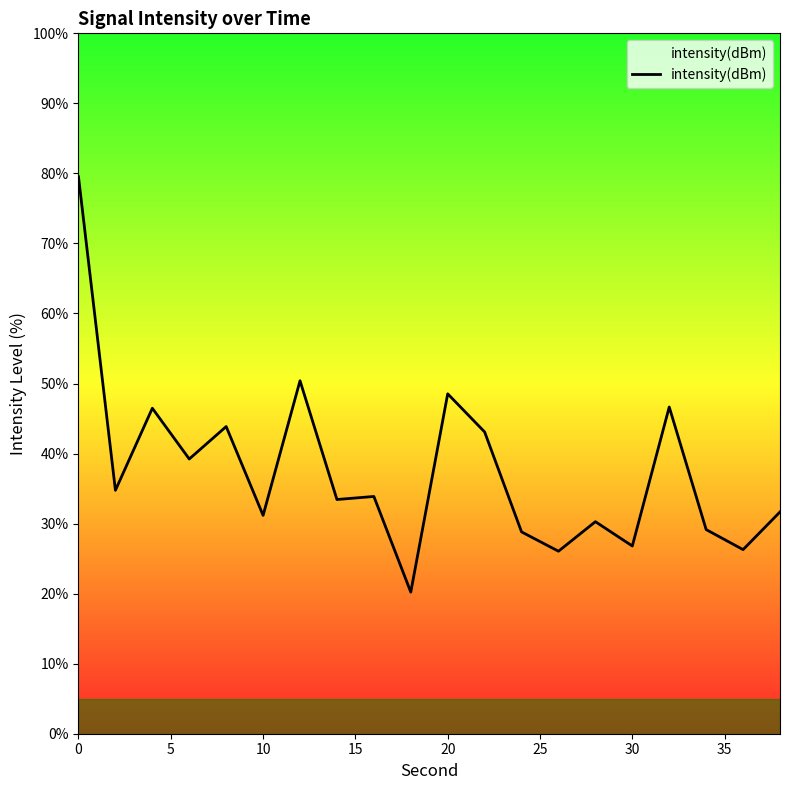

Is this an area chart (filled region under the line)?

No